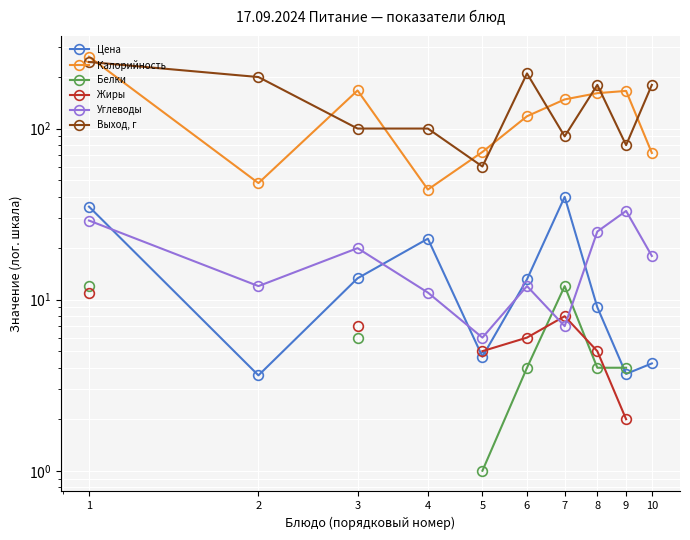

How many interior local peaks does the Белки series have?

1